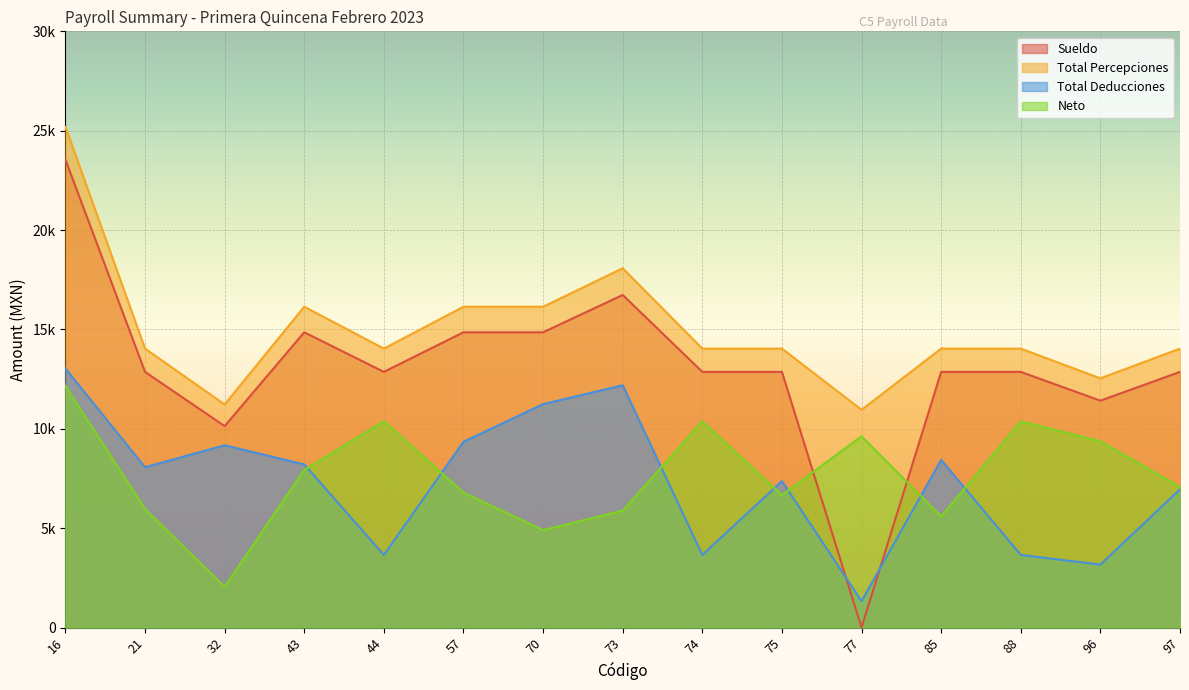

At how many categories does at least one series exceed 9994?

15